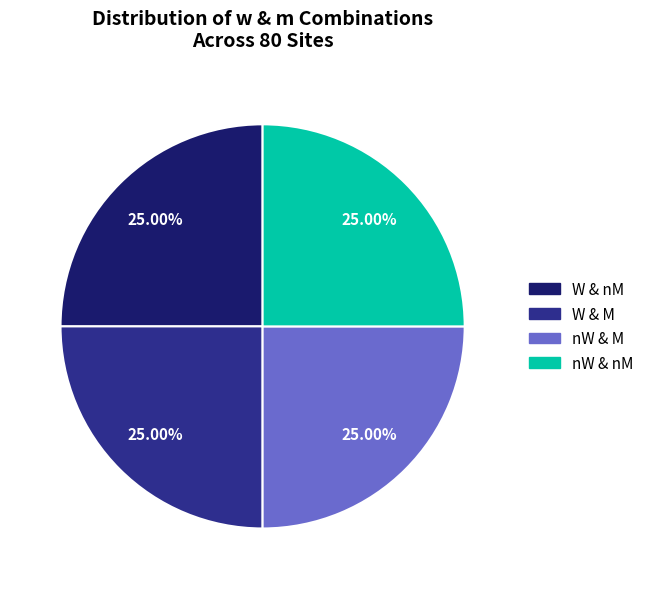

Is there any slice that represents more than half of the pie?

No